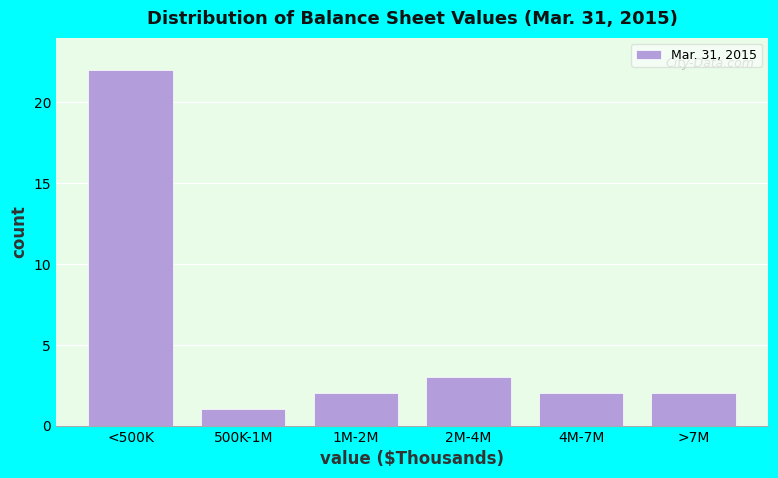

Reading left to right, list all the values displayed in this chart.

22	1	2	3	2	2